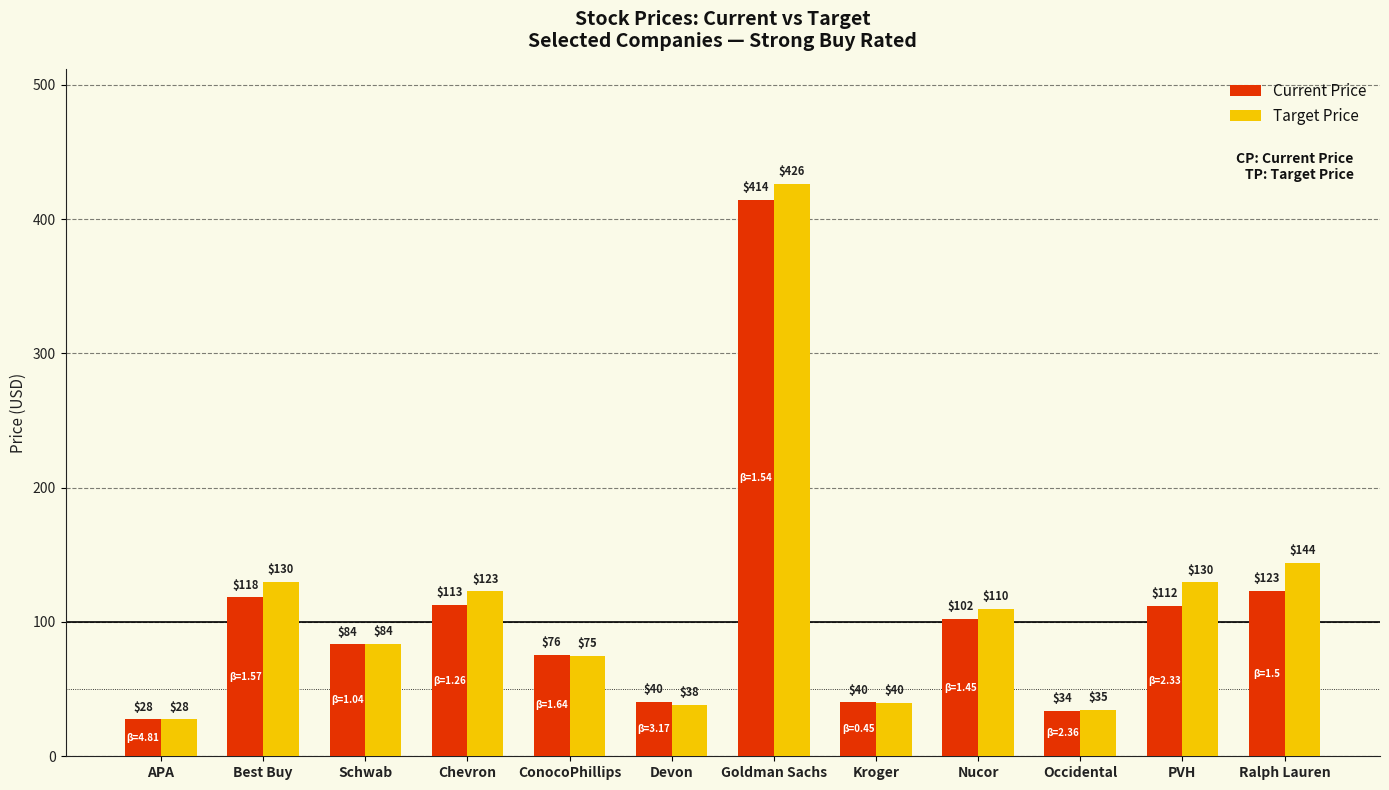

At which category is the sum across all series the highest?

Goldman Sachs